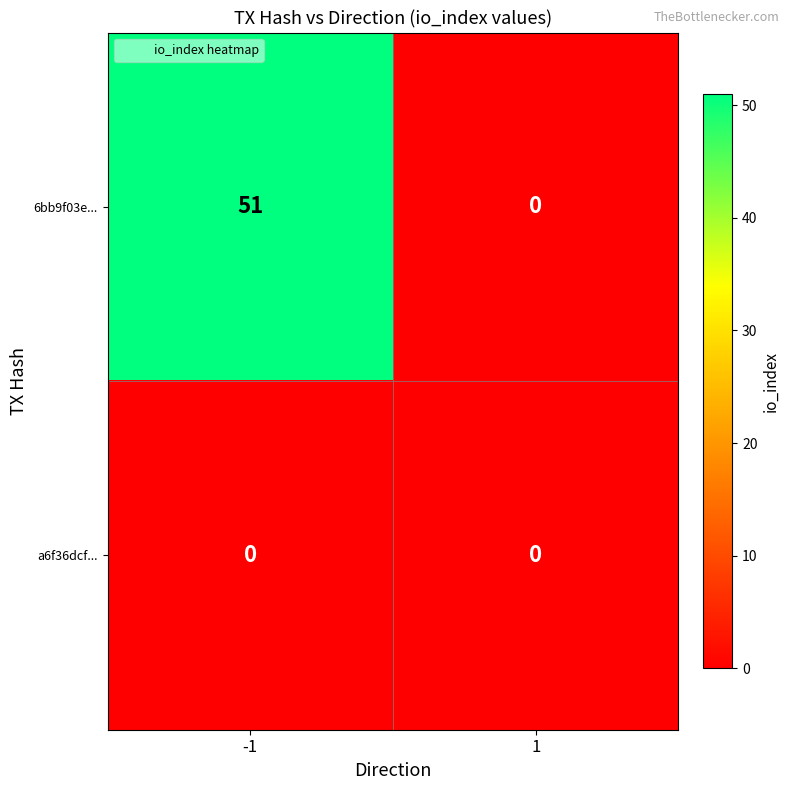

What is the greatest value displayed?

51